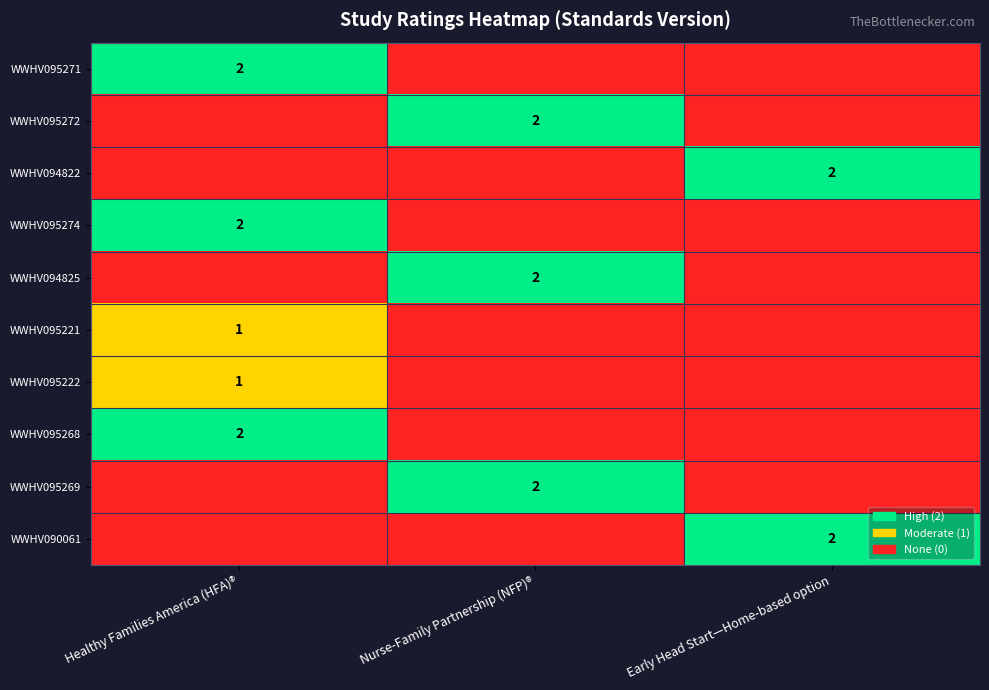

Which series has the widest spread of values?

WWHV095271